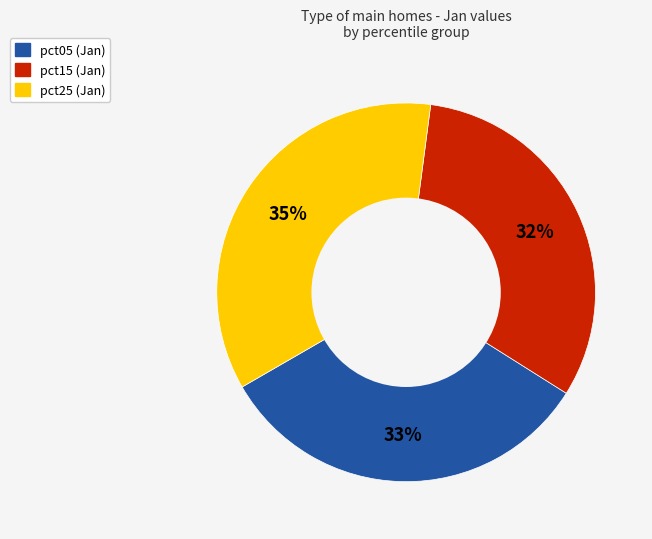

Is there any slice that represents more than half of the pie?

No